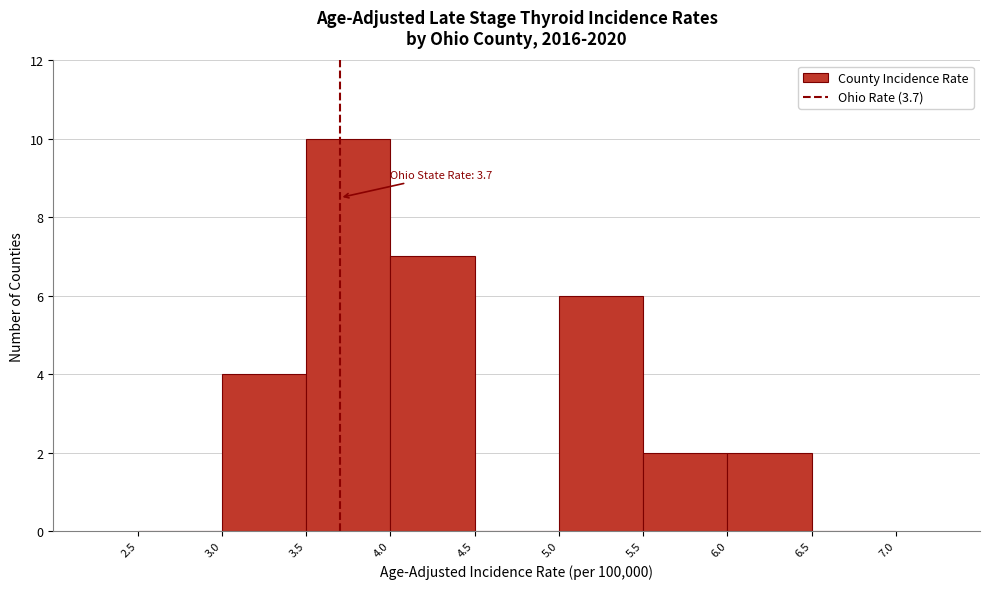

Which range on the x-axis has the tallest bar?

3.5 to 4.0